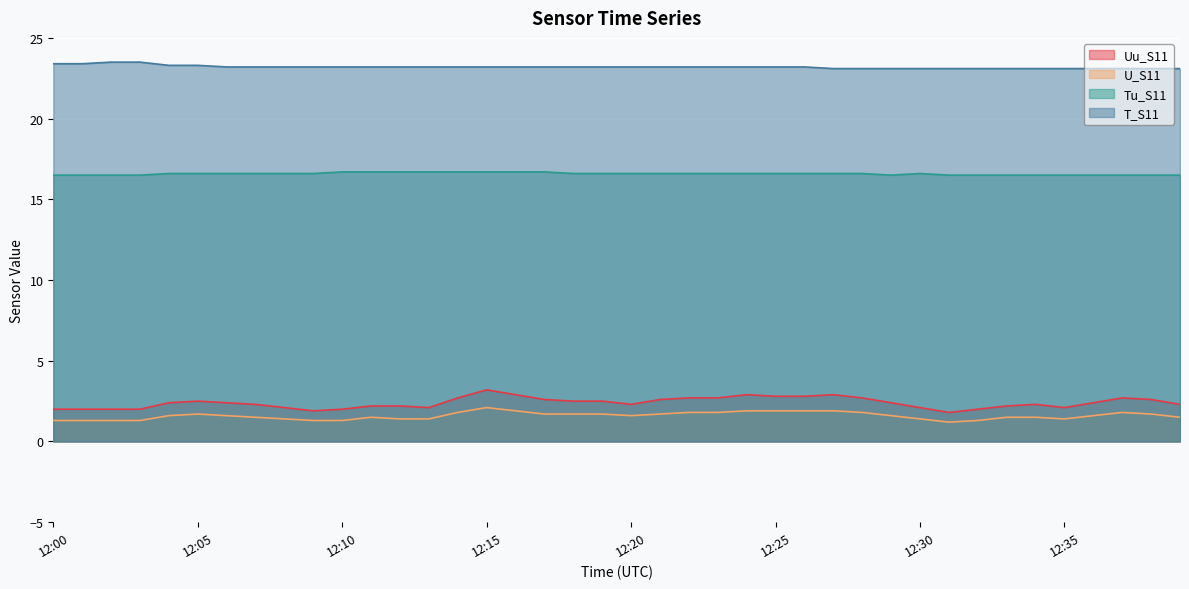

What value does the Tu_S11 series have at 12:14?

16.7